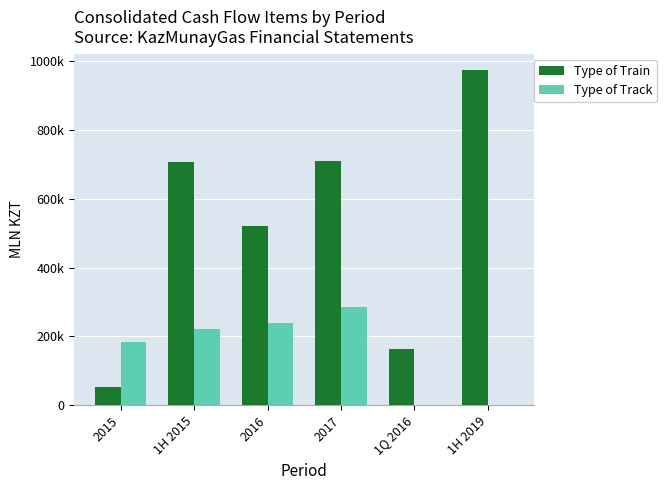

Does the chart contain stacked bars?

No